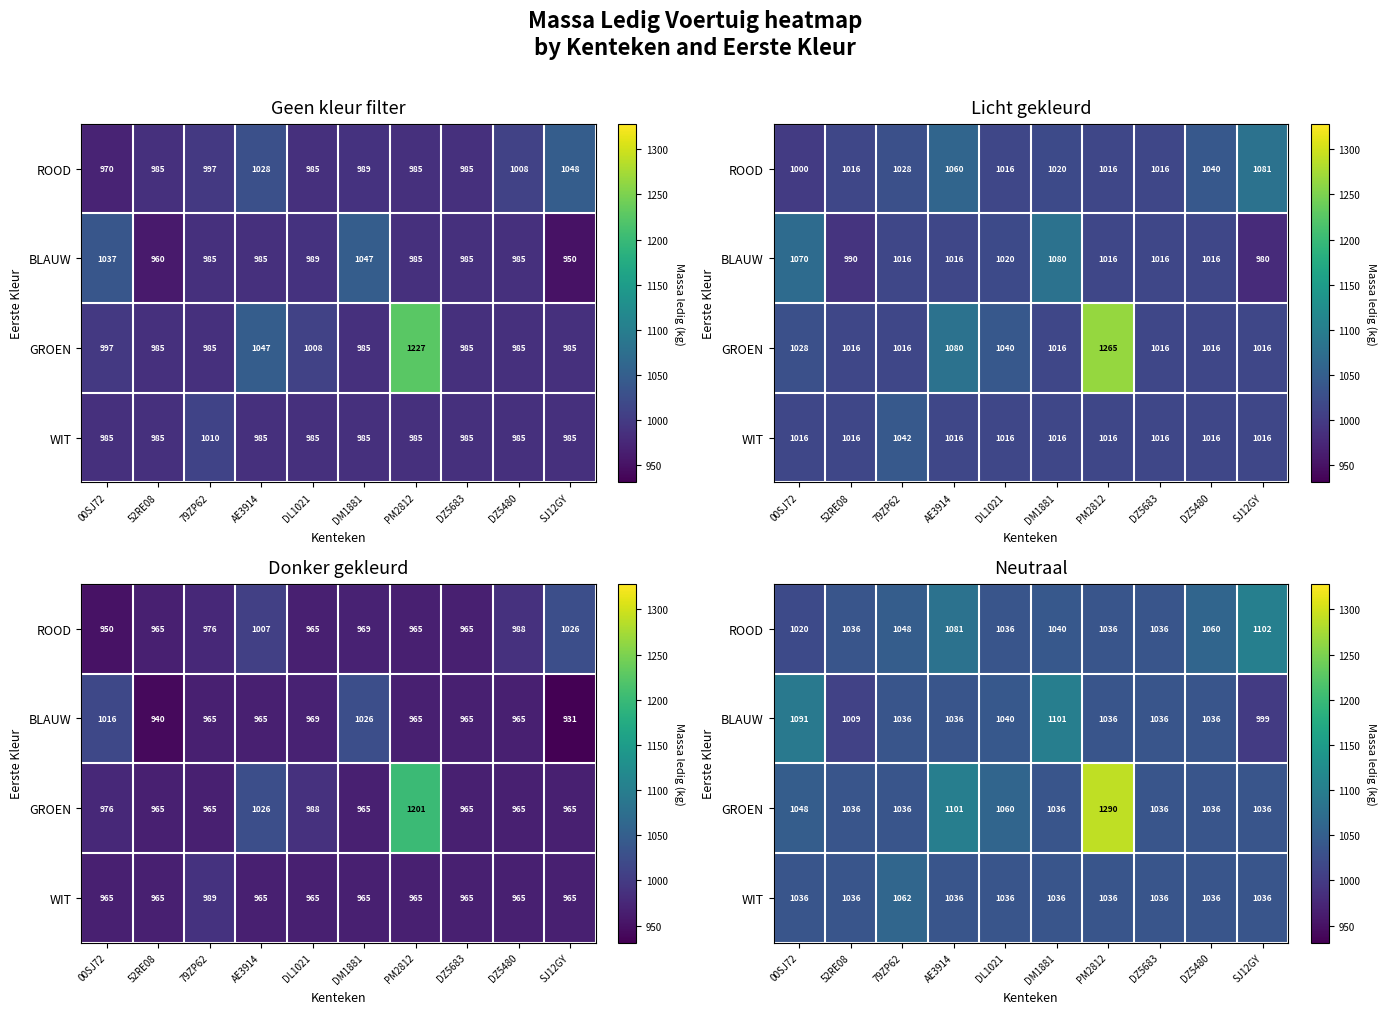

Which series has the largest total across all categories?

GROEN